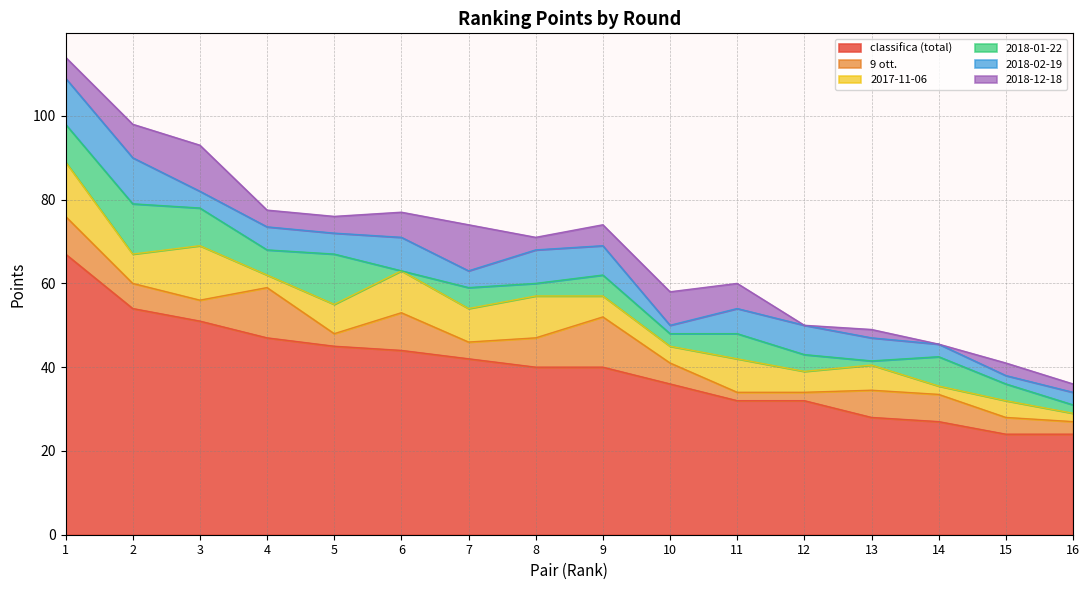

Read the 2018-01-22 value at 11.

6.0